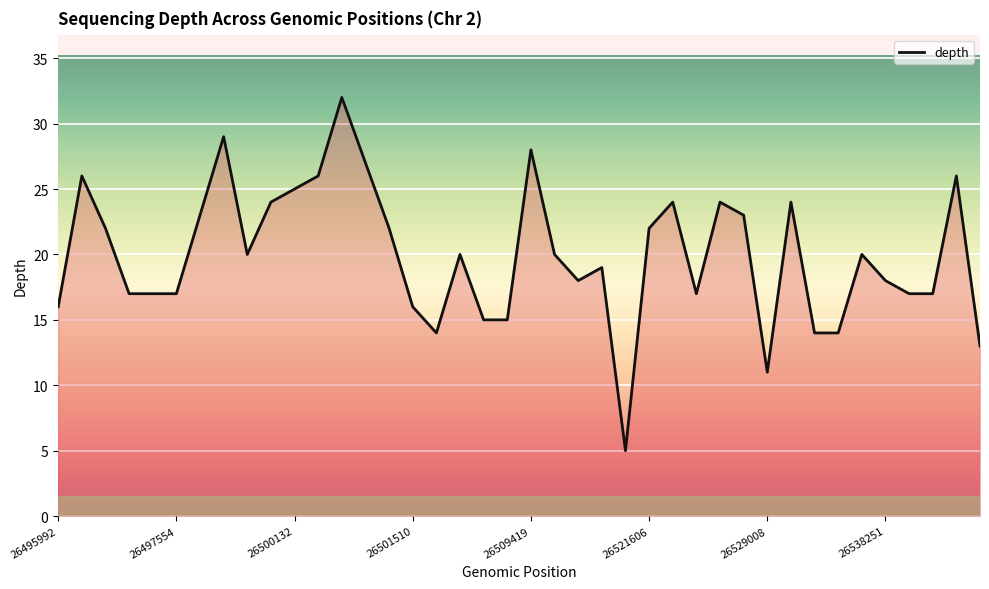

What is the smallest value displayed?

5